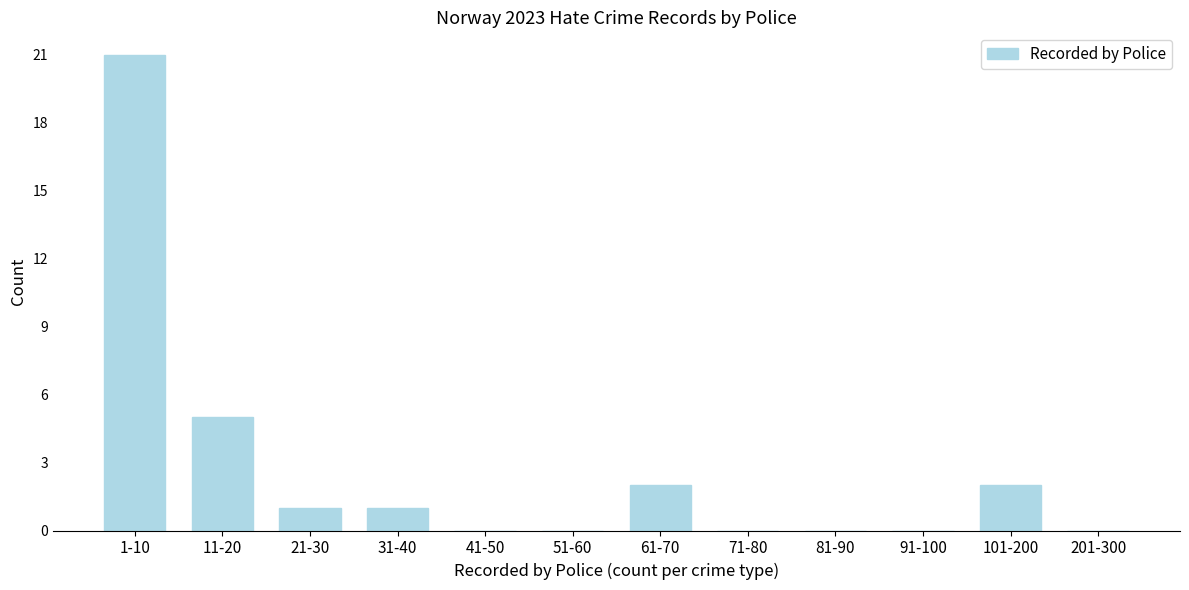

Reading left to right, list all the values displayed in this chart.

1-10=21	11-20=5	21-30=1	31-40=1	41-50=0	51-60=0	61-70=2	71-80=0	81-90=0	91-100=0	101-200=2	201-300=0